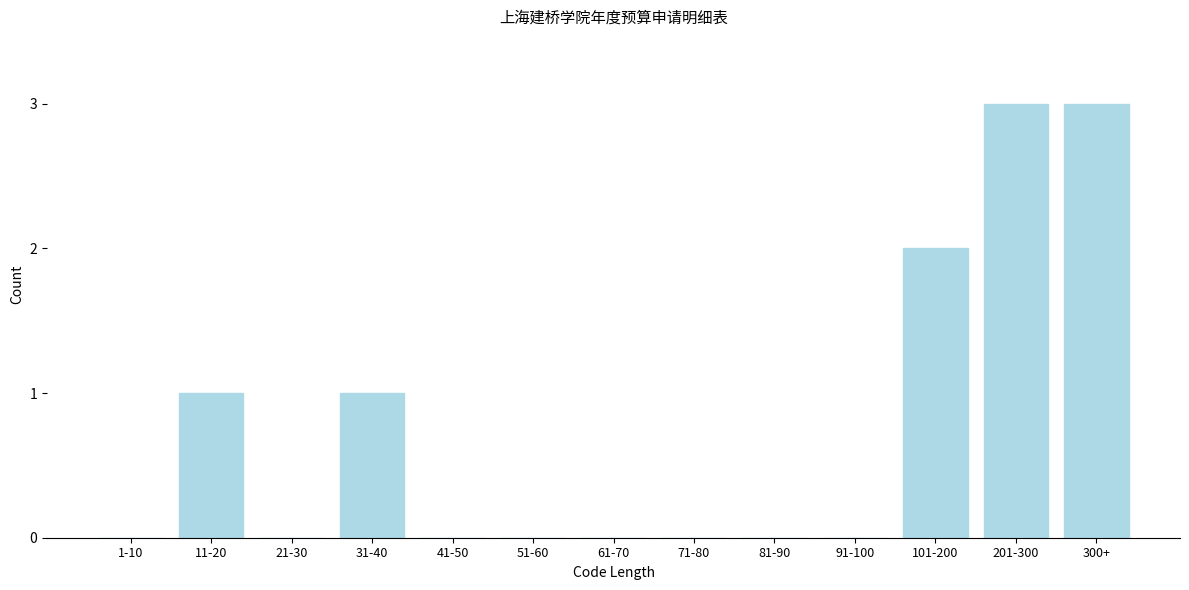

Reading left to right, what are all the values shown in this chart?

1-10=0	11-20=1	21-30=0	31-40=1	41-50=0	51-60=0	61-70=0	71-80=0	81-90=0	91-100=0	101-200=2	201-300=3	300+=3